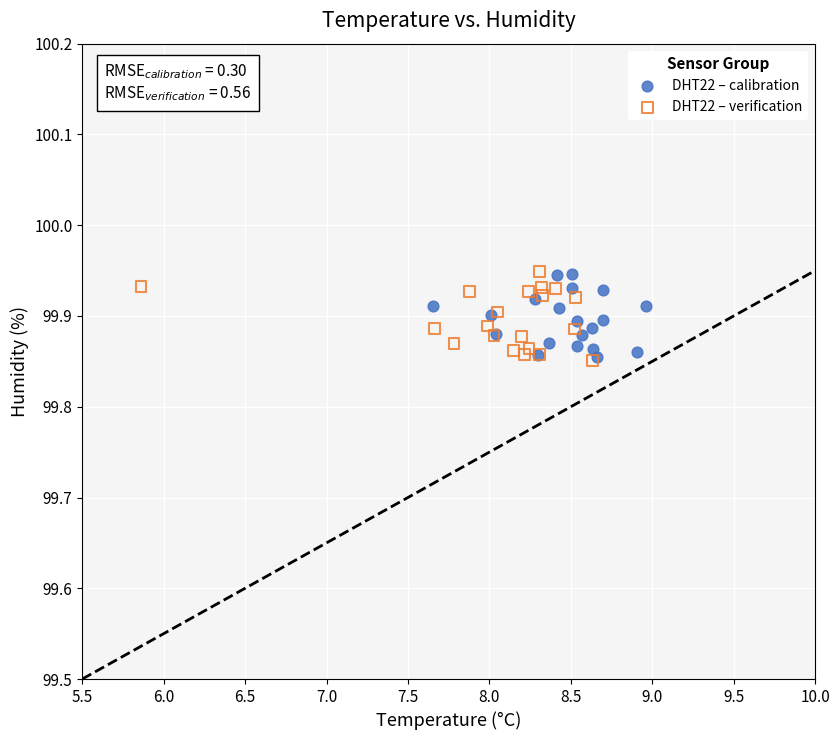

What are all the series names shown in the legend?

DHT22 – calibration, DHT22 – verification